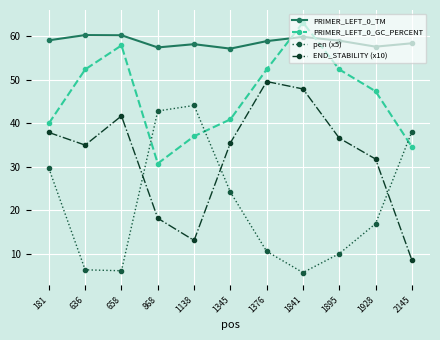

What is the minimum value shown in the chart?

5.7